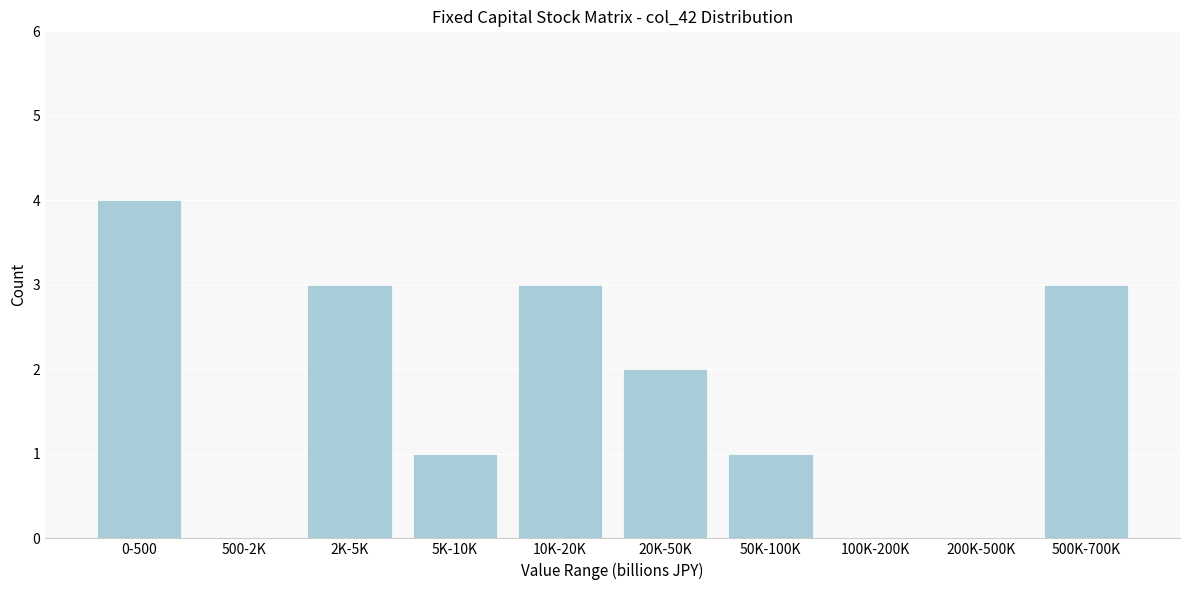

Reading left to right, transcribe all the data shown in this chart.

0-500=4	500-2K=0	2K-5K=3	5K-10K=1	10K-20K=3	20K-50K=2	50K-100K=1	100K-200K=0	200K-500K=0	500K-700K=3